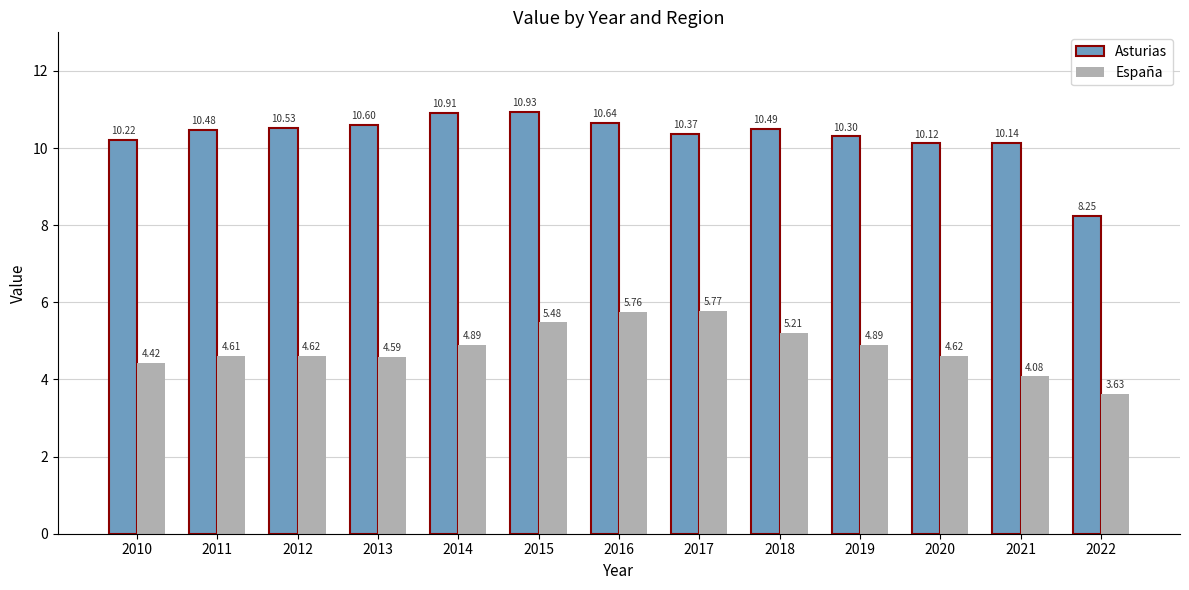

Which series has the widest spread of values?

Asturias